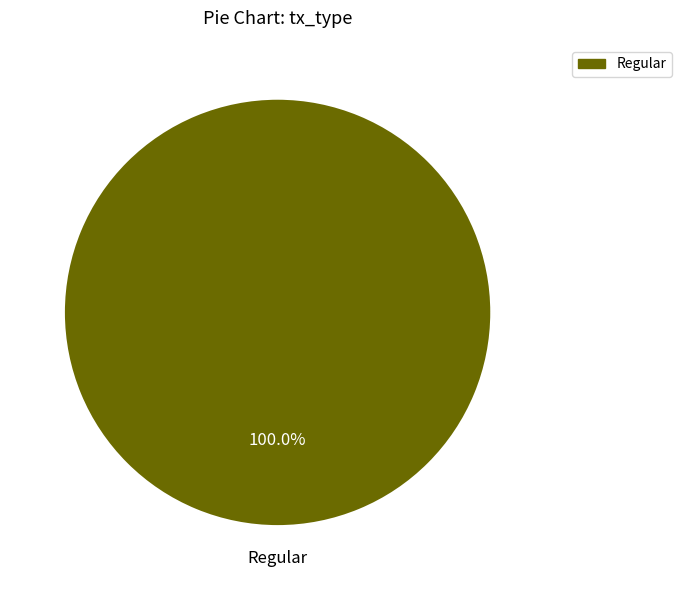

Is there a majority slice in this chart?

Yes